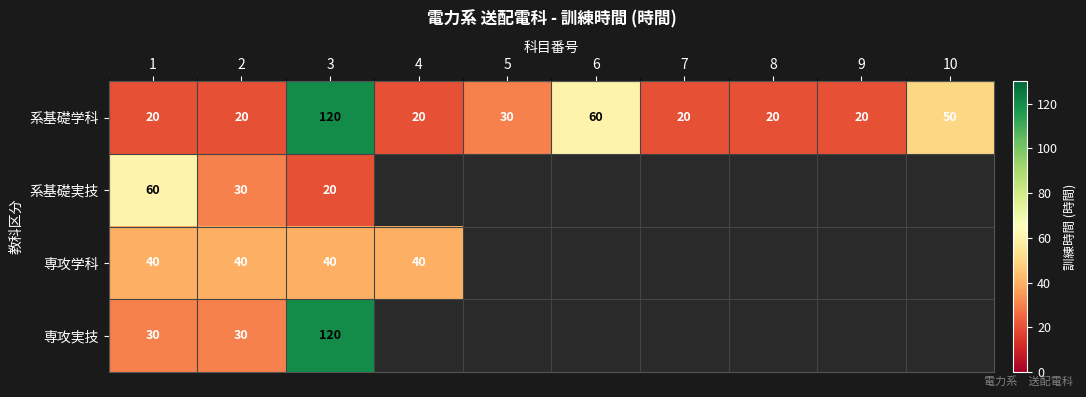

At how many categories does at least one series exceed 79?

1